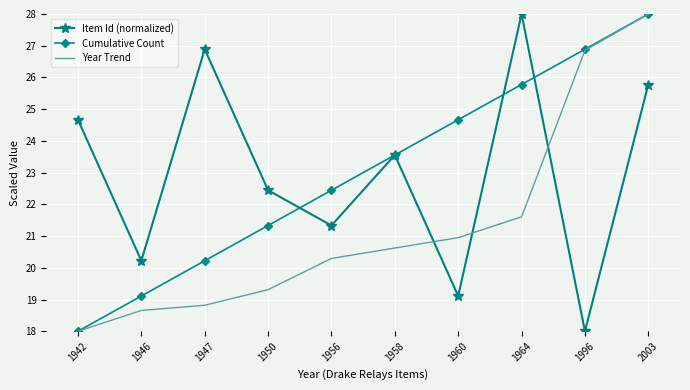

The value of Year Trend at 1960 is 21.0. True or false?

True